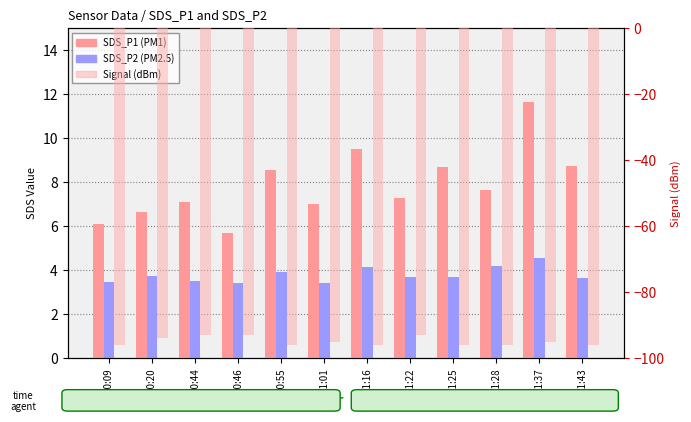

List the labels in order of Signal value, smallest first.

00:09, 00:55, 01:16, 01:25, 01:28, 01:43, 01:01, 01:37, 00:20, 00:44, 00:46, 01:22